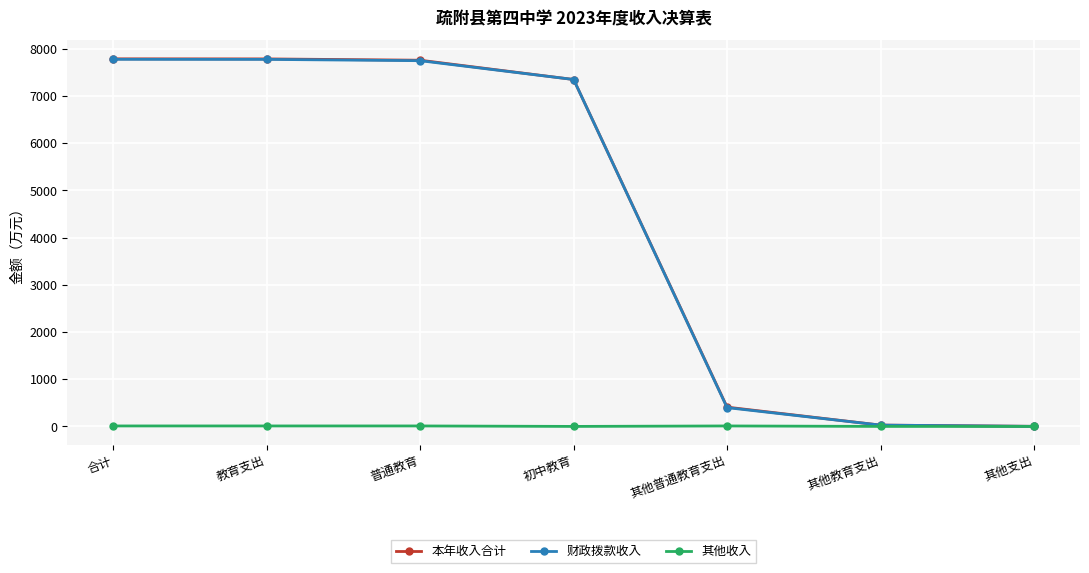

Which series has the largest range (max minus min)?

本年收入合计